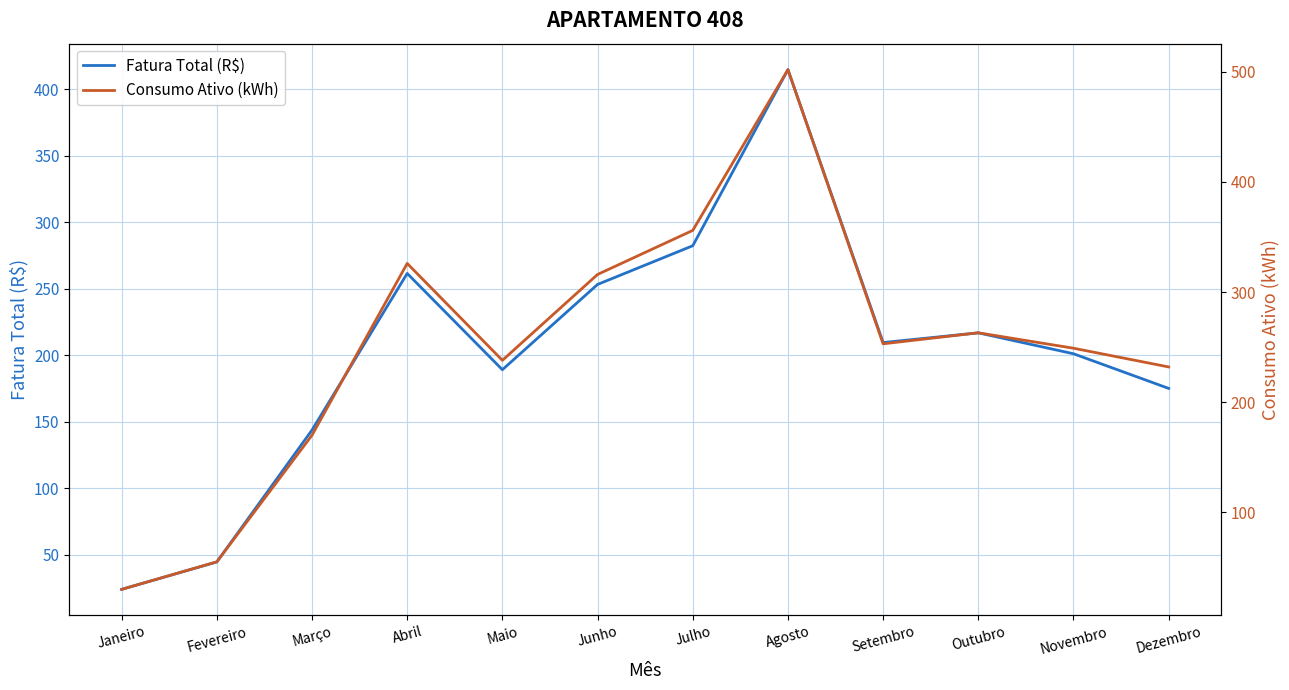

Which series has the largest total across all categories?

Consumo Ativo (kWh)